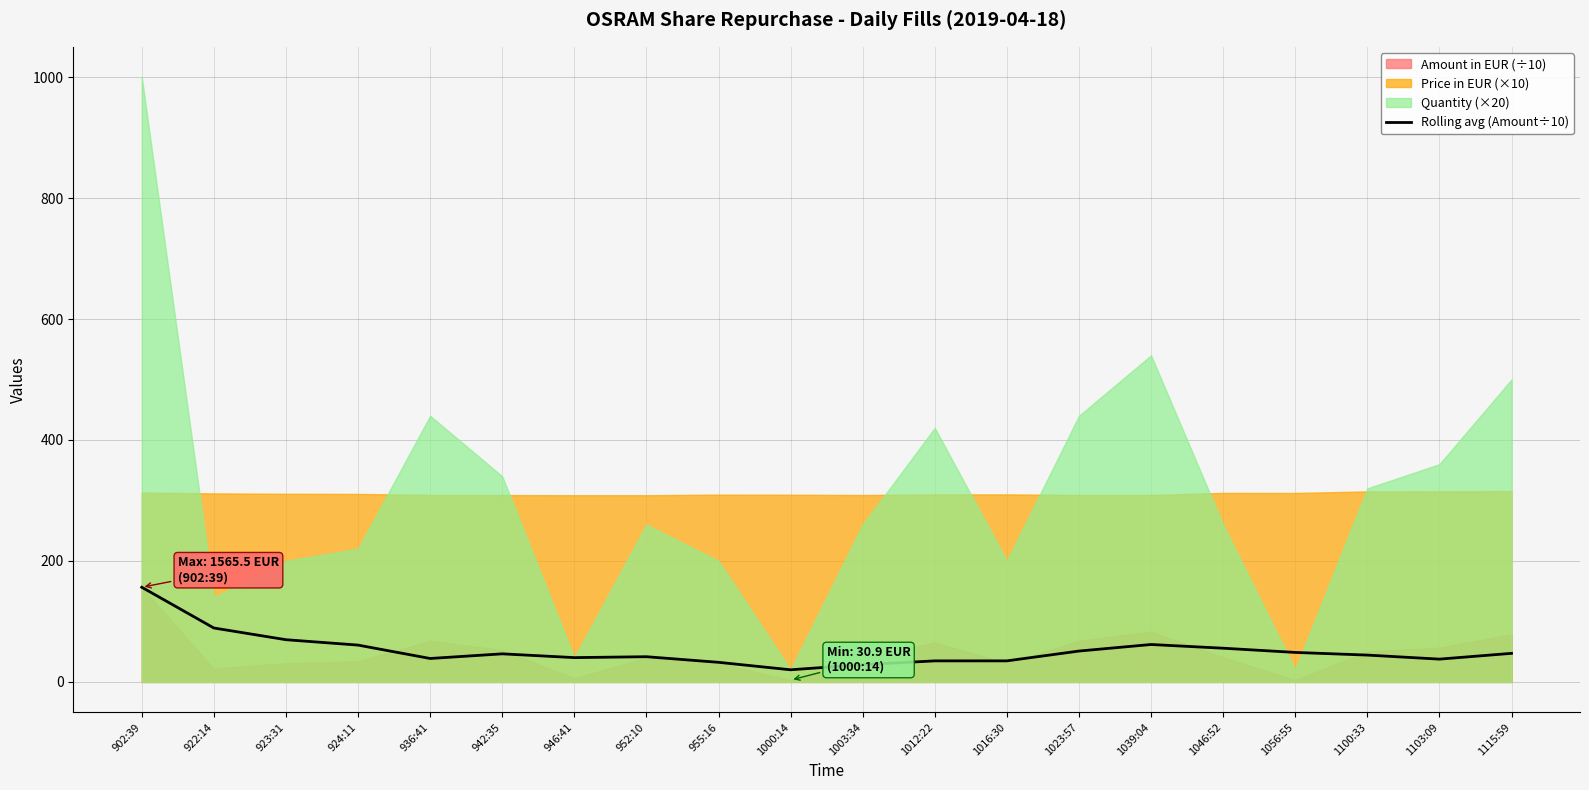

Which category has the highest value in the Rolling avg (Amount÷10) series?

902:39